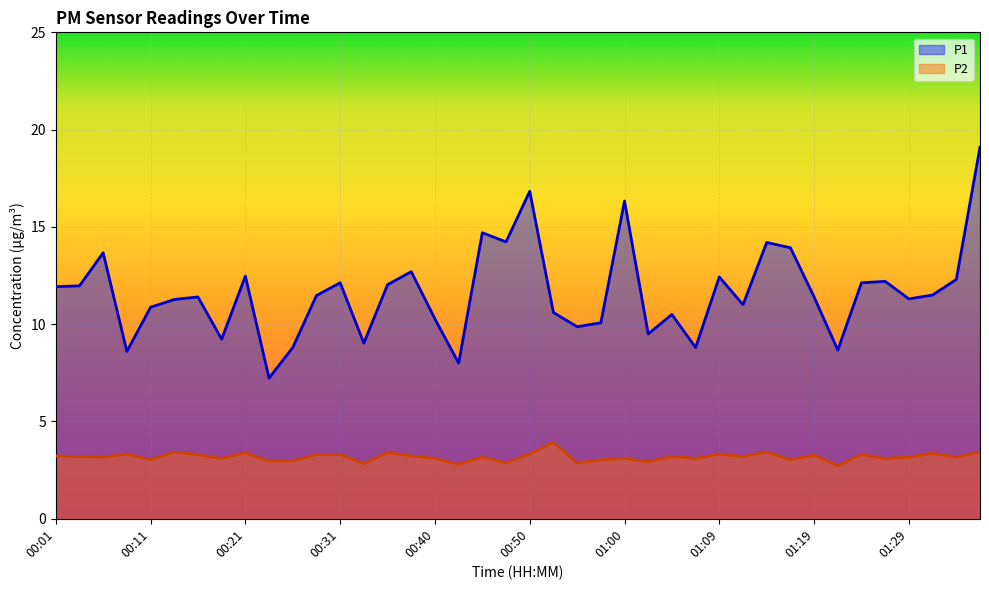

True or false: P1 and P2 intersect in this chart.

False